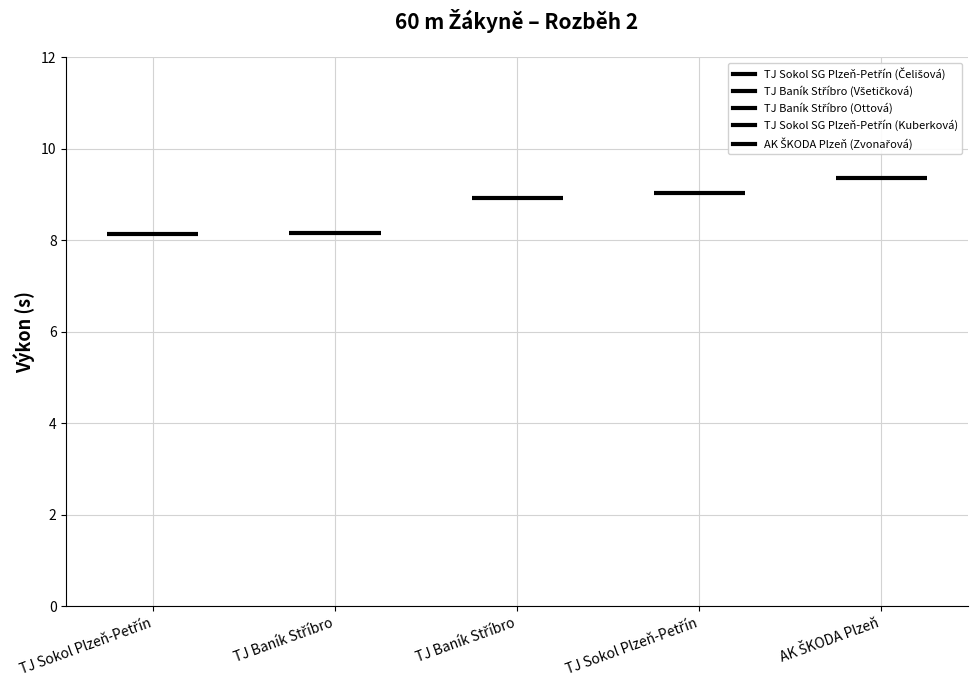

Is it true that the value at TJ Baník Stříbro (Všetičková) is 11.5?

False